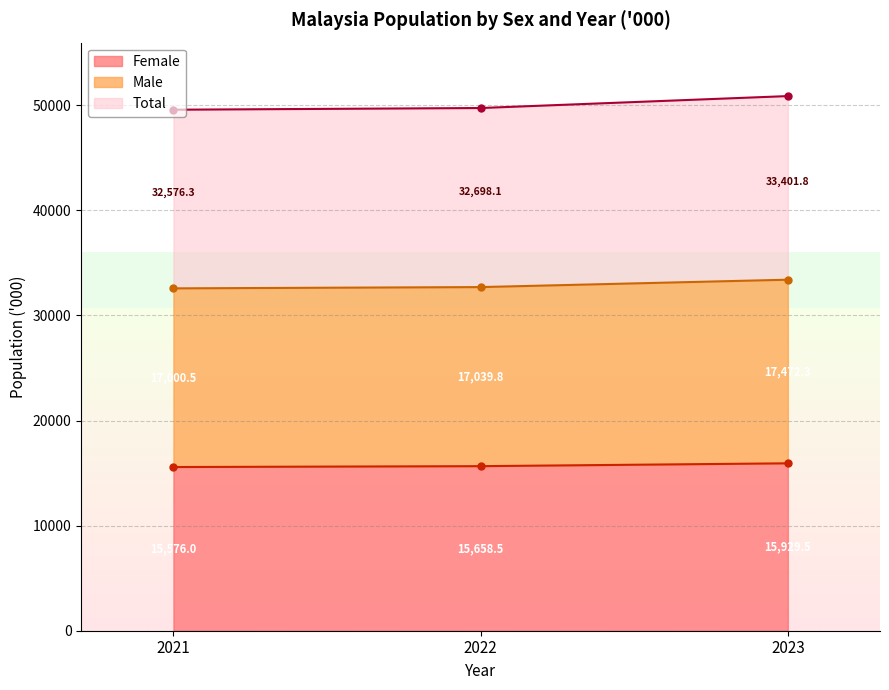

What is the approximate value of Female at 2023?

15929.5